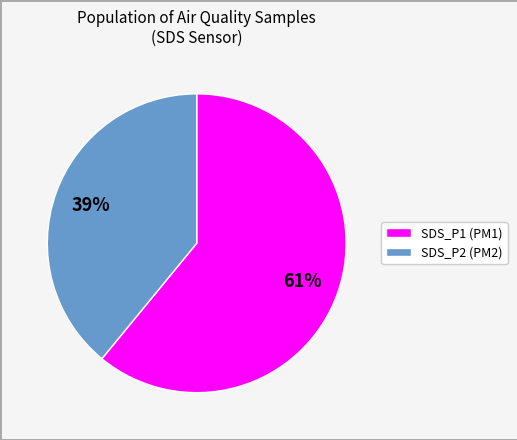

Count the number of slices in the pie.

2